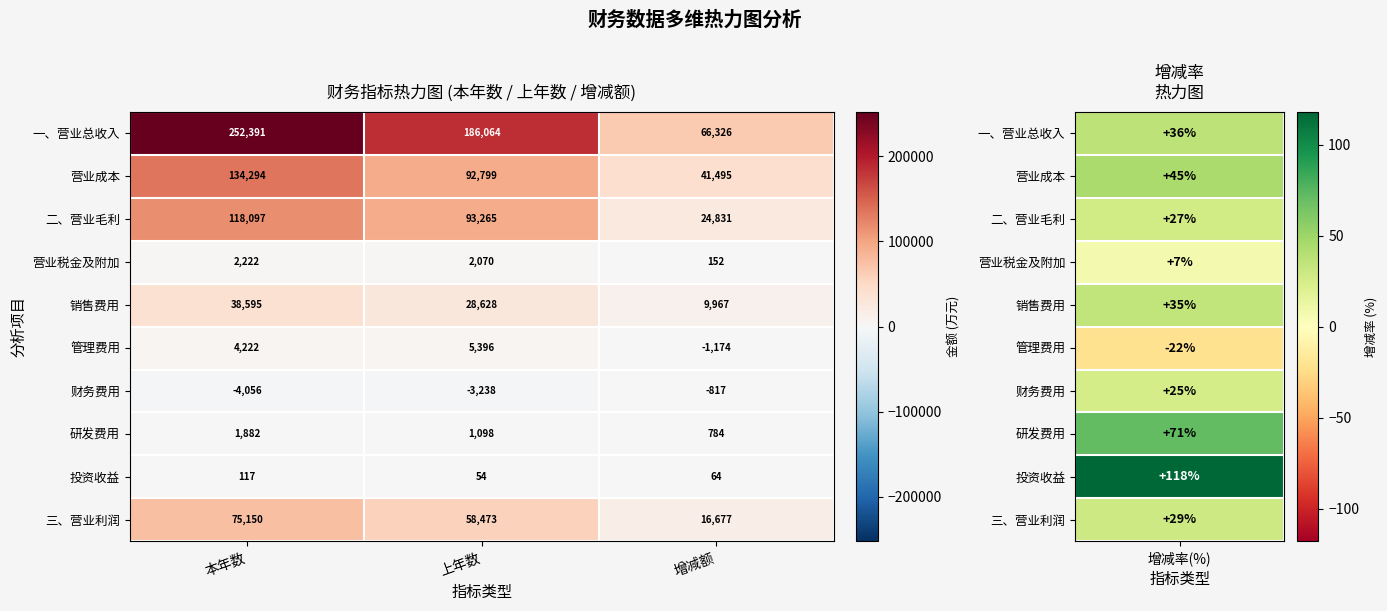

How many data points in 管理费用 are less than 4222?

1